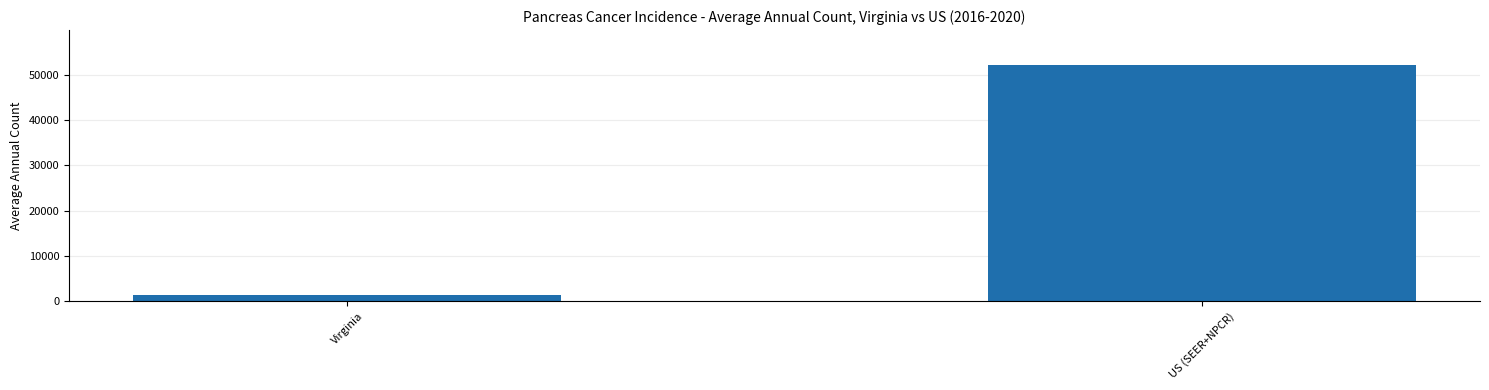

Reading left to right, list all the values displayed in this chart.

Virginia=1304	US (SEER+NPCR)=52045